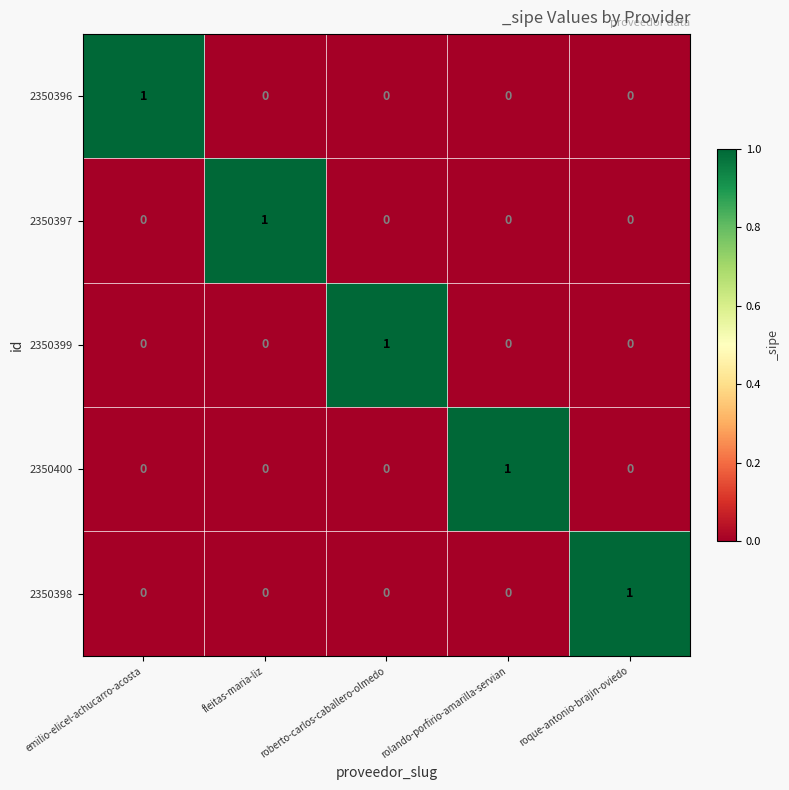

Reading right to left, transcribe all the data shown in this chart.

2350396: 0	0	0	0	1
2350397: 0	0	0	1	0
2350399: 0	0	1	0	0
2350400: 0	1	0	0	0
2350398: 1	0	0	0	0